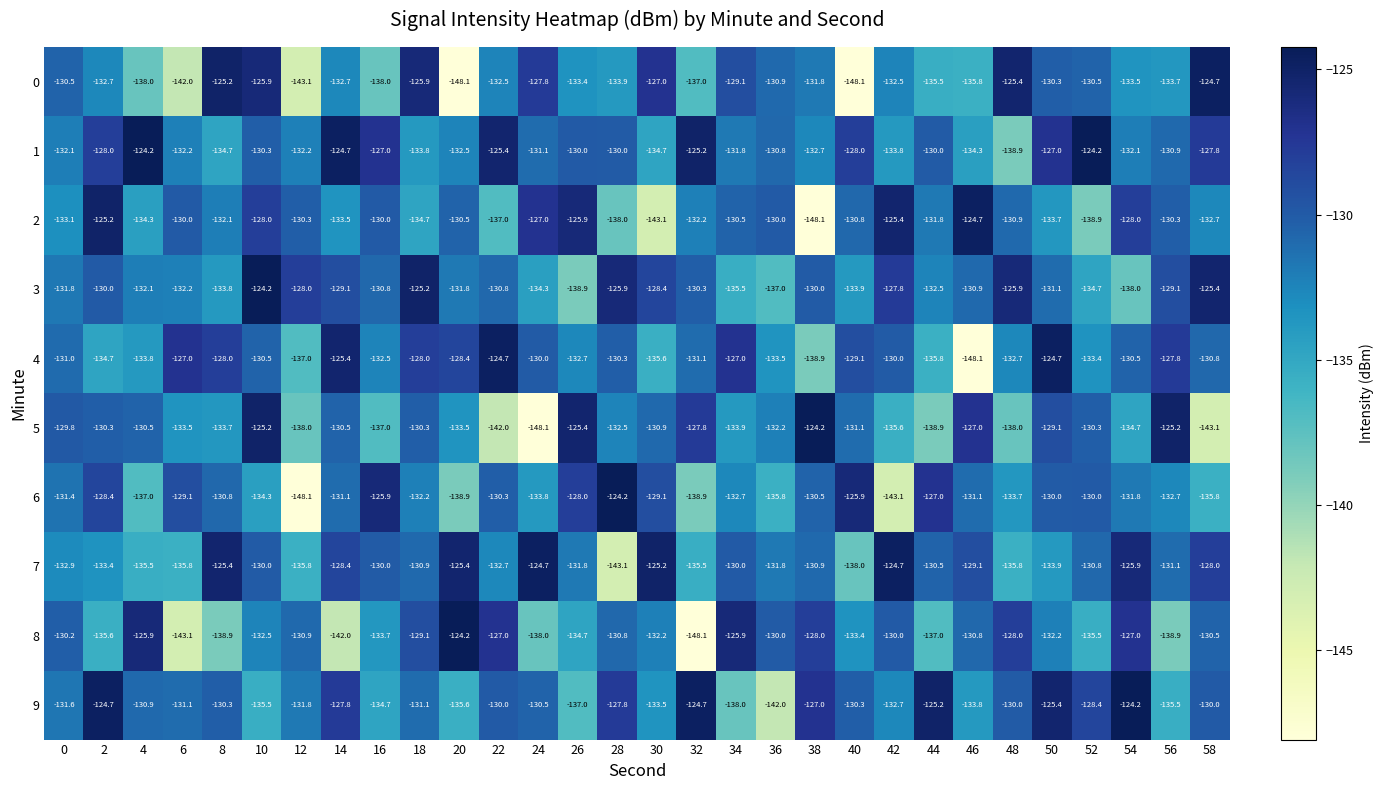

How many series are shown in this chart?

10